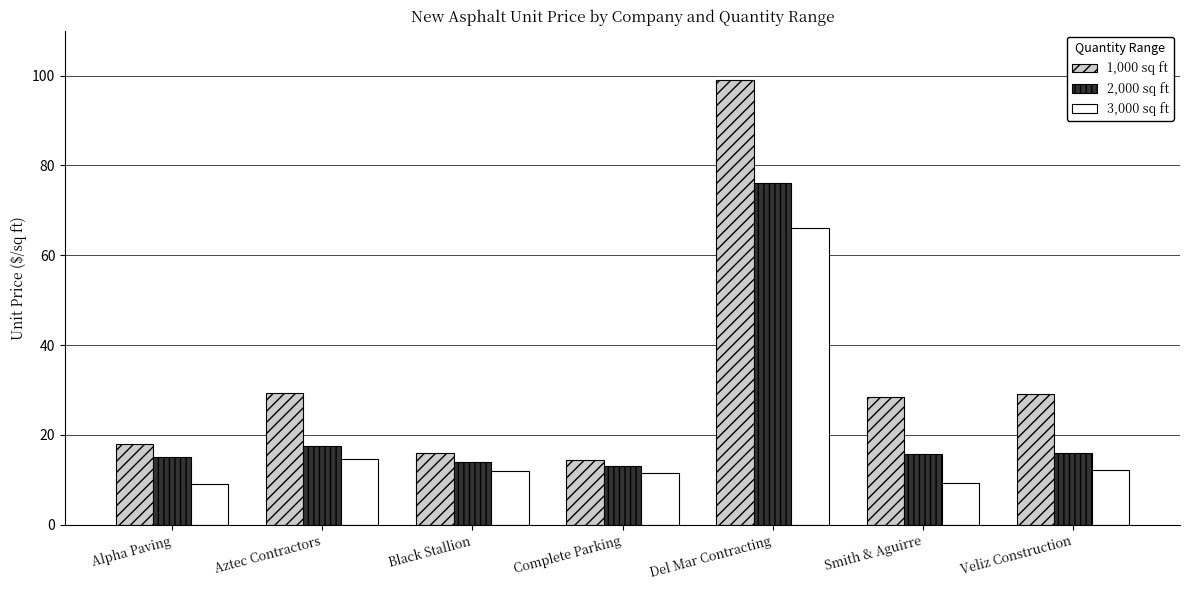

What is the difference between the highest and lowest values at Del Mar Contracting?

33.0